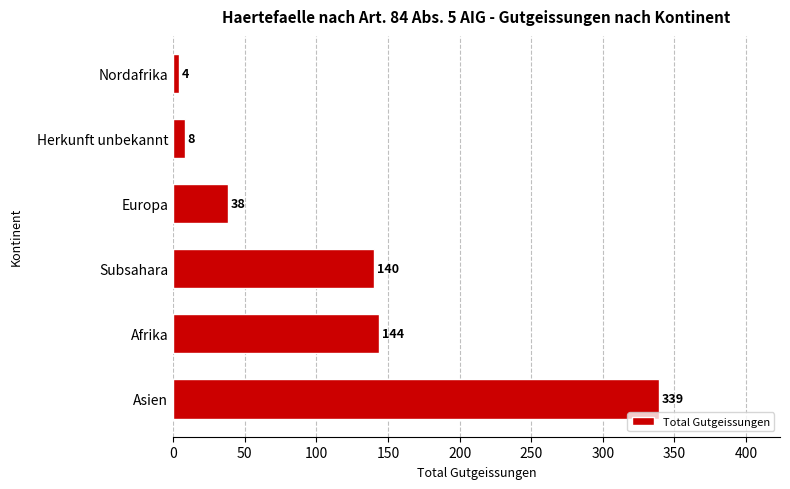

What is the average value?

112